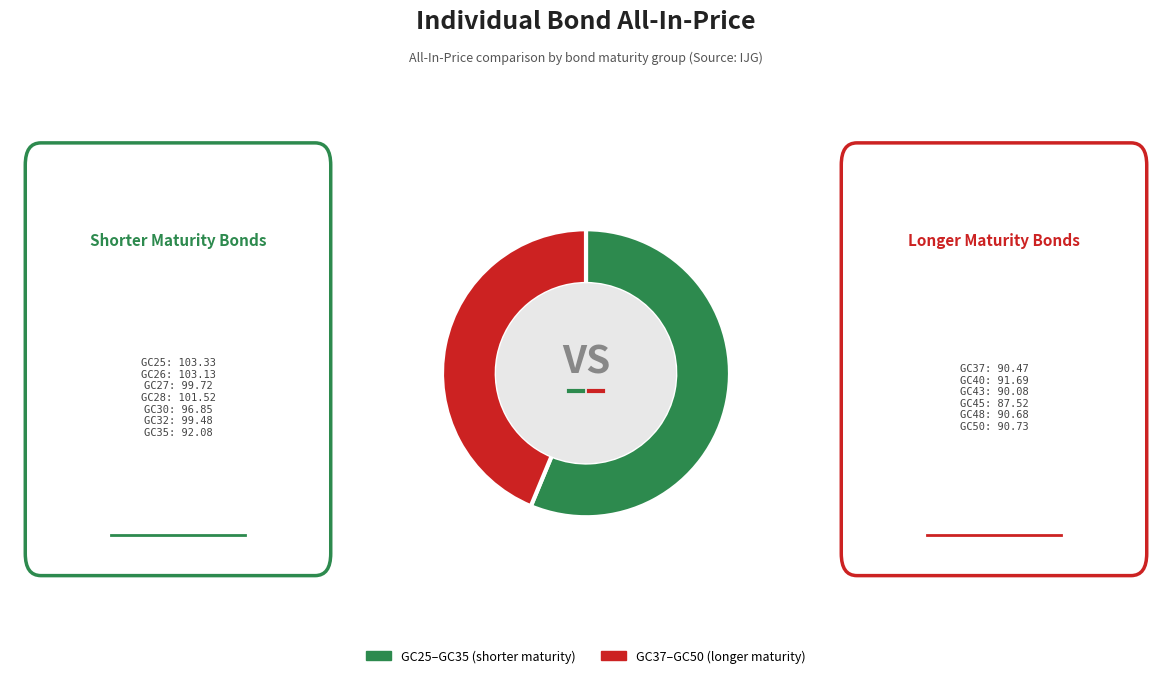

Is there a majority slice in this chart?

Yes